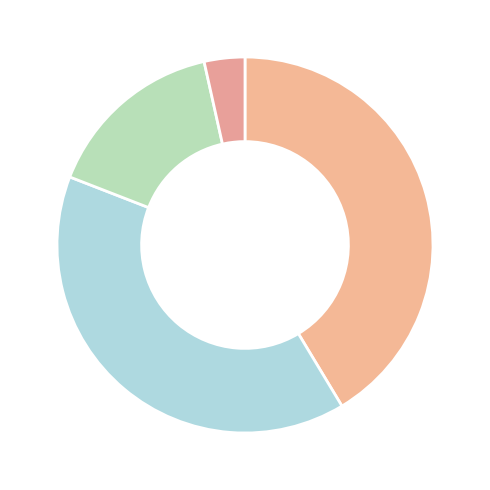

Is there any slice that represents more than half of the pie?

No